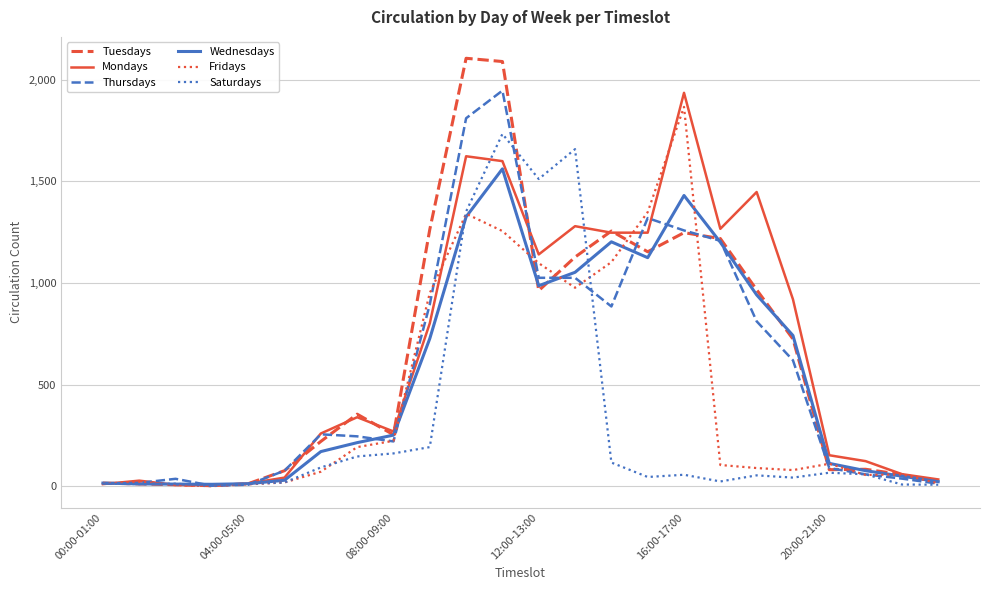

Which series has the widest spread of values?

Tuesdays